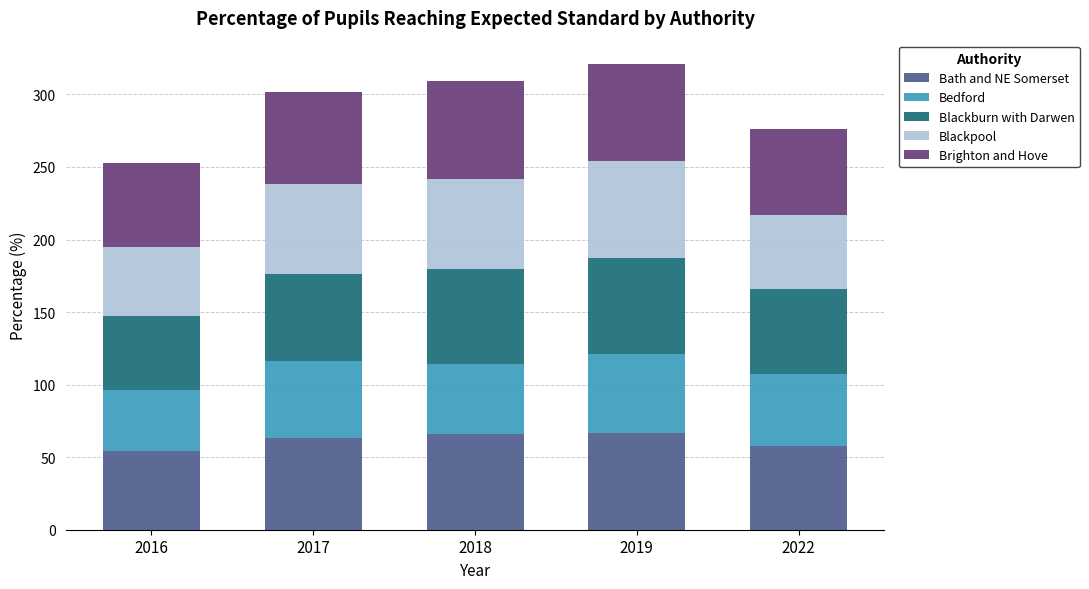

Is it true that Bath and NE Somerset equals 54 at 2016?

True